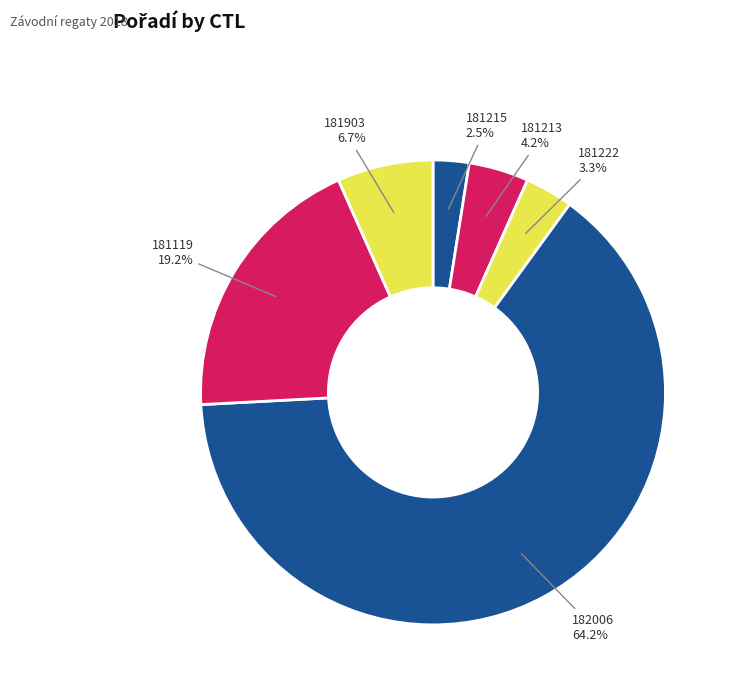

To the nearest percent, what is the difference between the largest and smallest slice percentages?

62%